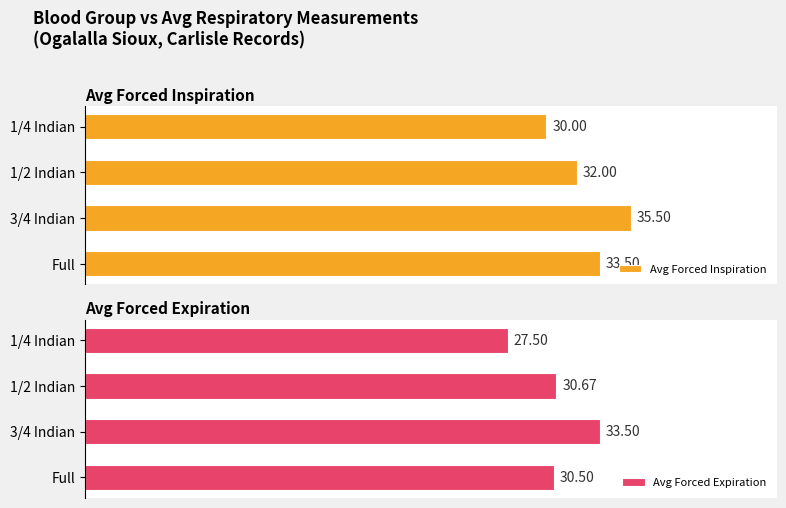

Where is Avg Forced Expiration nearest to the value 30?

Full